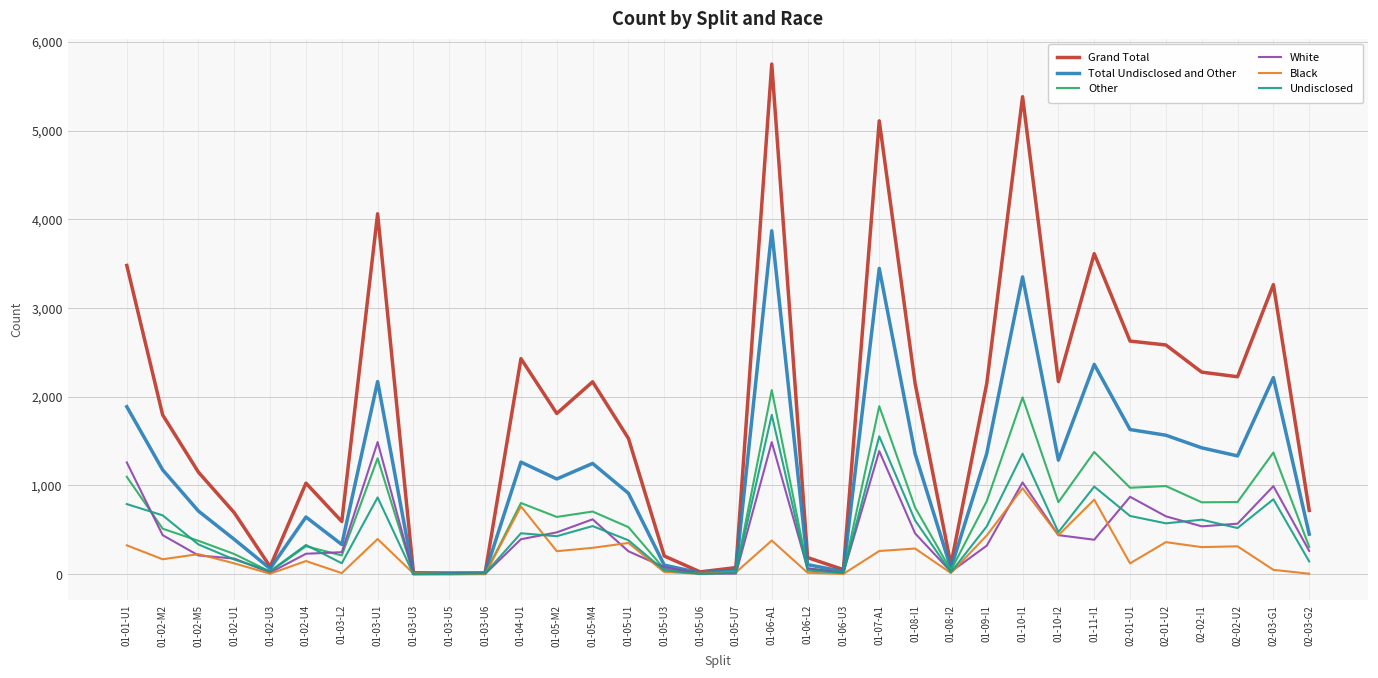

How many categories are shown in the chart?

34